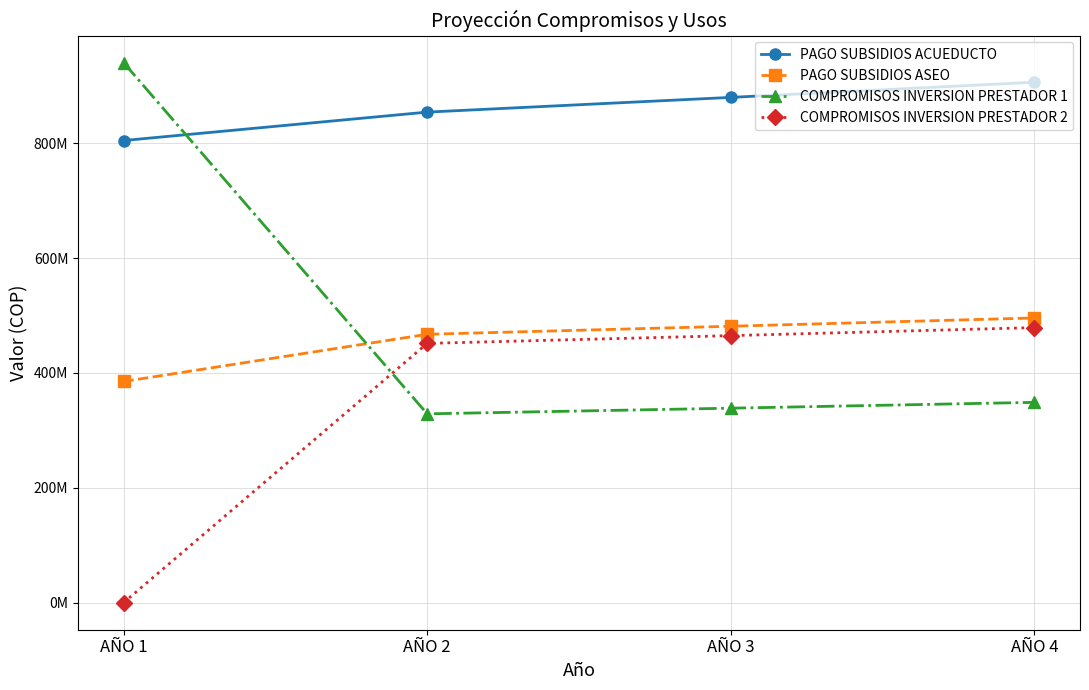

What is the total value across all series at AÑO 2?

2102096939